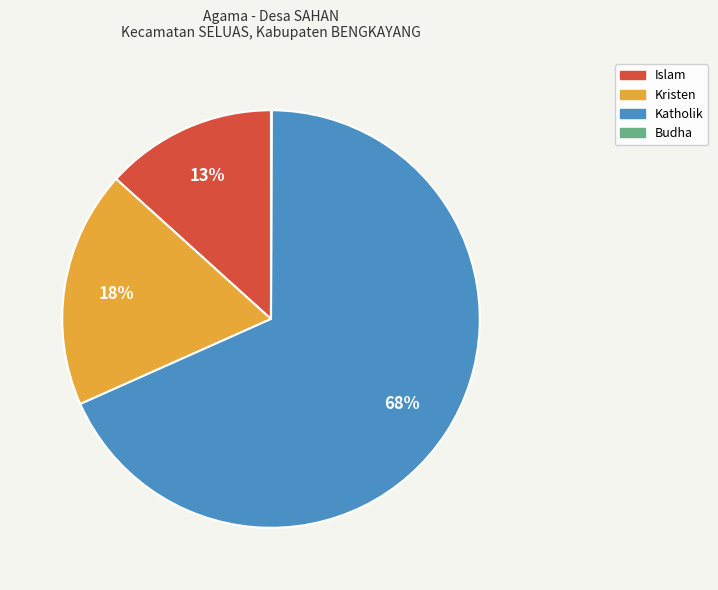

To the nearest percent, what is the average slice percentage?

25%